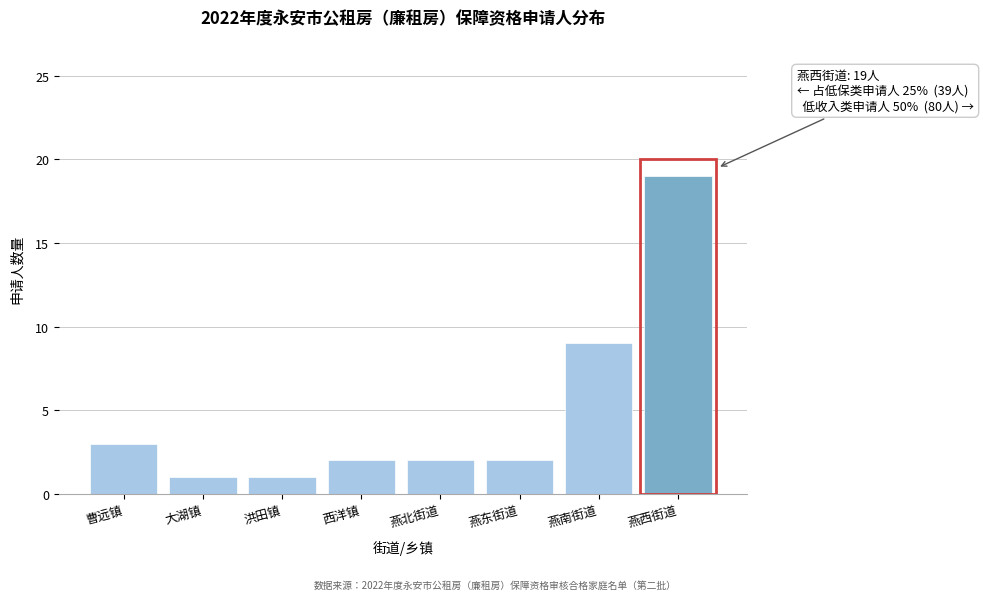

Reading left to right, extract all data points from this chart.

曹远镇=3	大湖镇=1	洪田镇=1	西洋镇=2	燕北街道=2	燕东街道=2	燕南街道=9	燕西街道=19